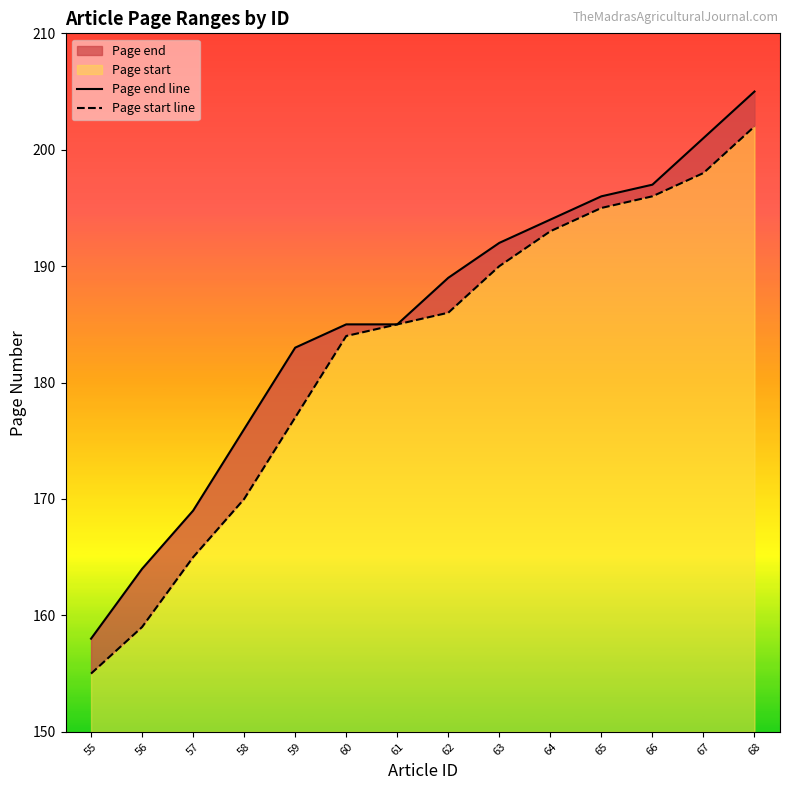

True or false: Page end line and Page start line intersect in this chart.

False